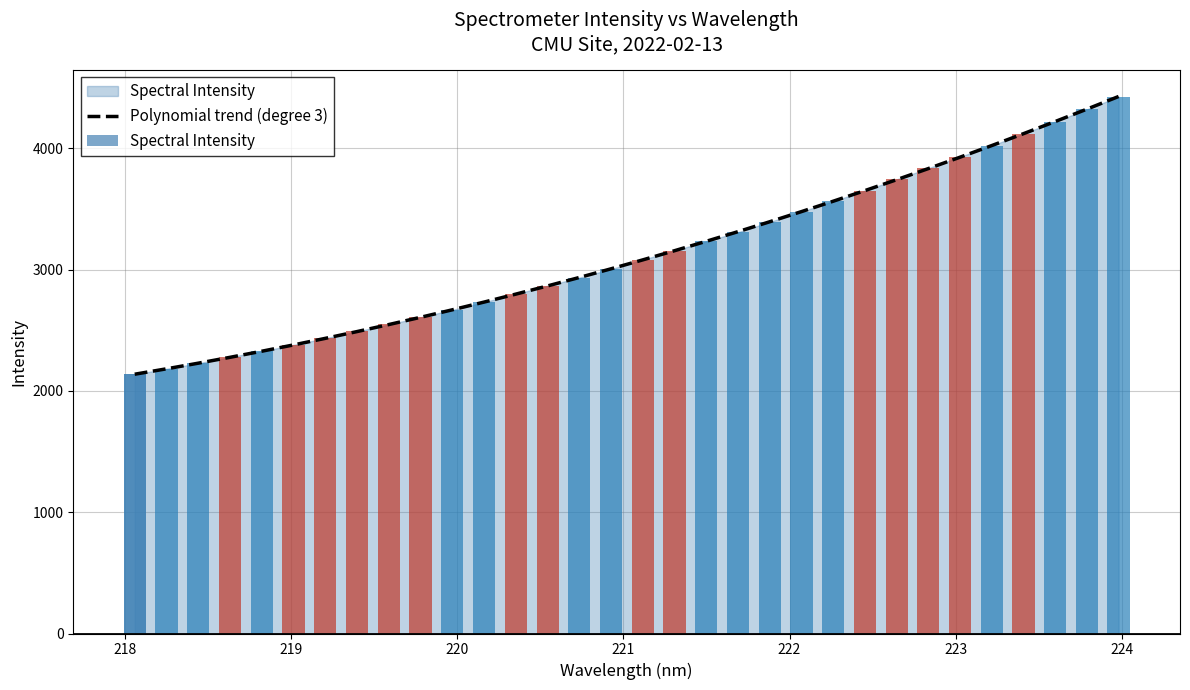

Does the chart contain stacked bars?

No